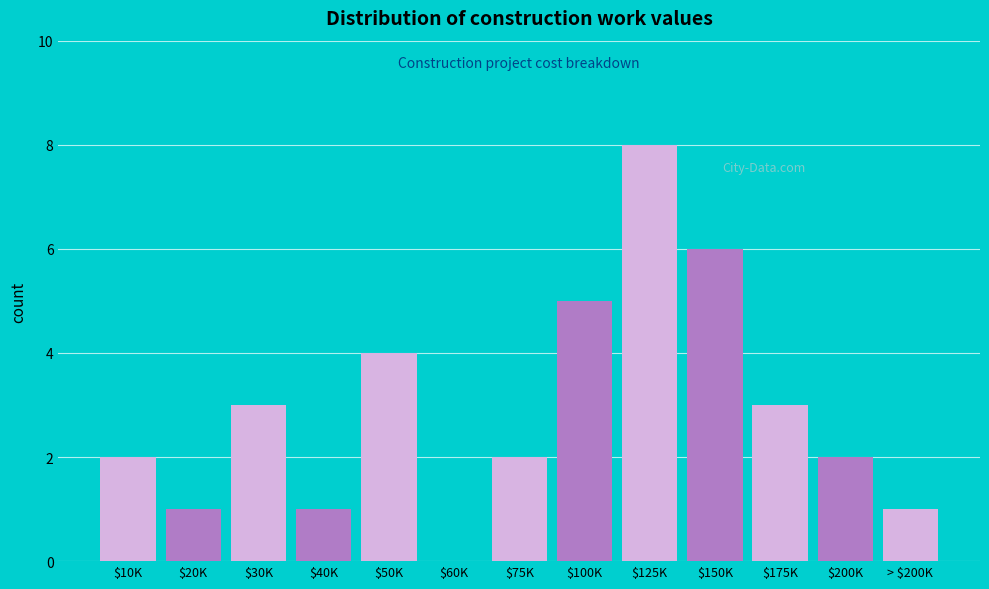

The chart shows a value of 9 at $100K. True or false?

False